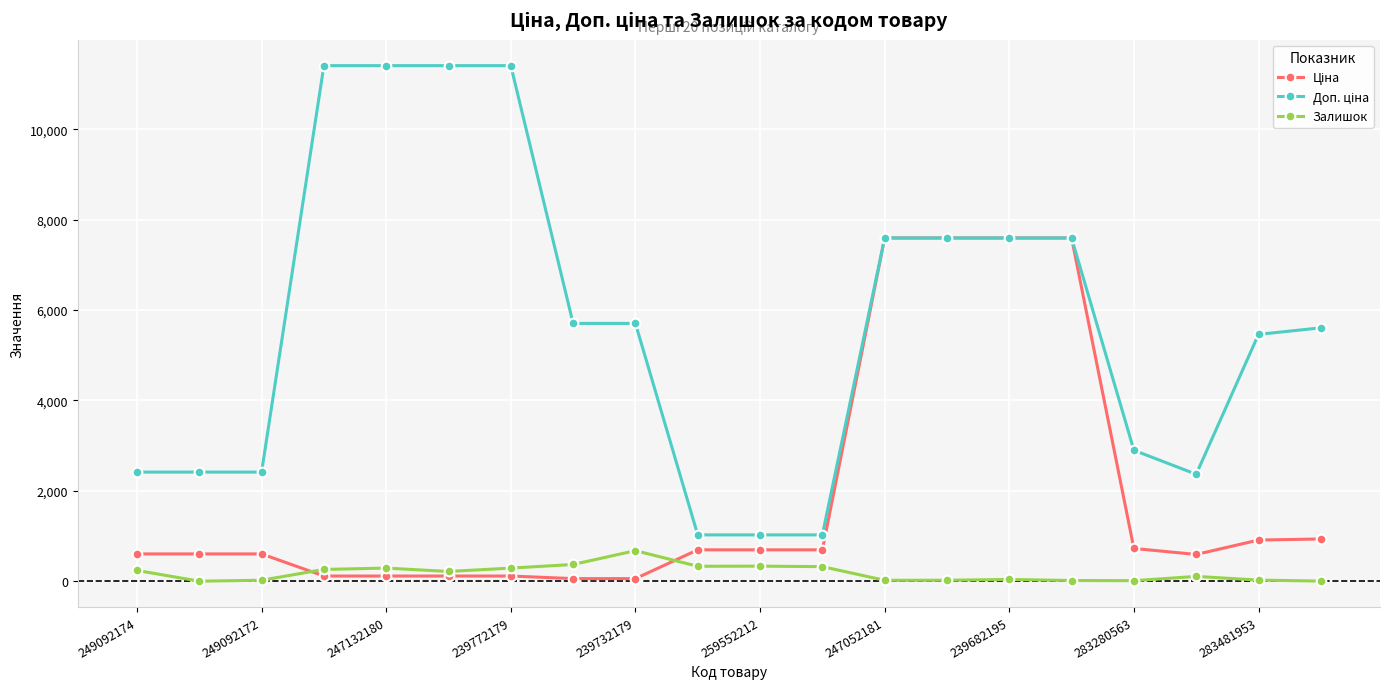

At how many categories does at least one series exceed 9956?

4